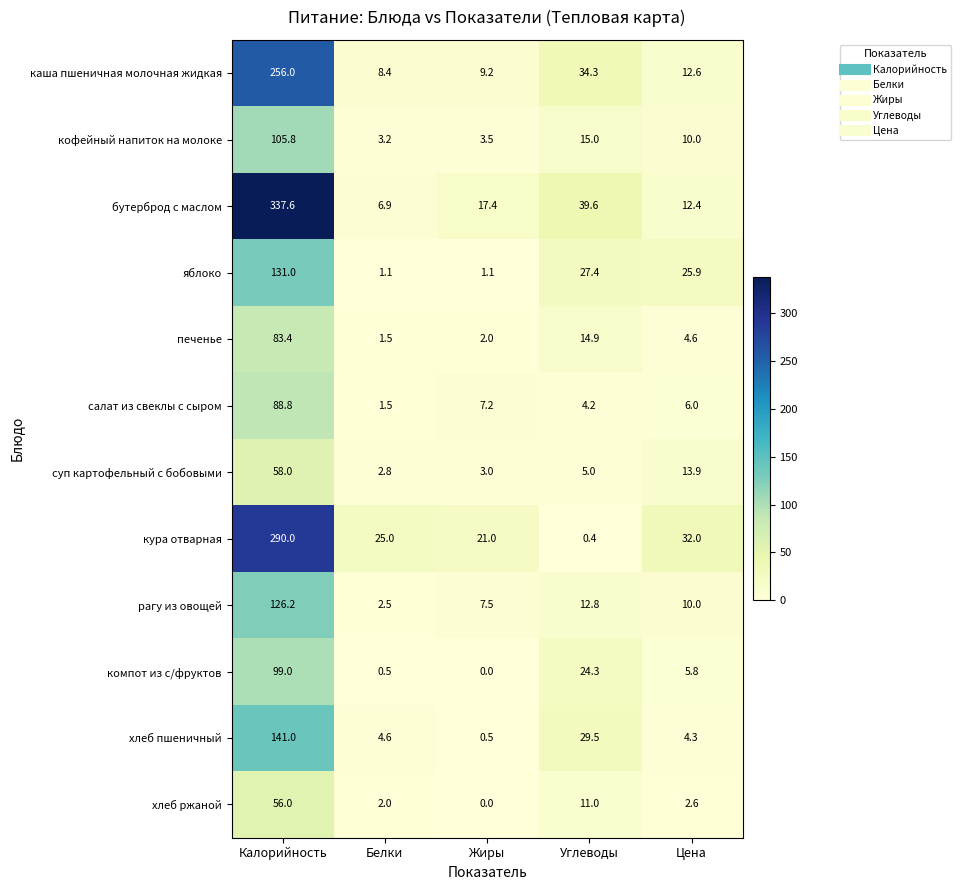

The бутерброд с маслом series shows 12.4 at Цена. True or false?

True